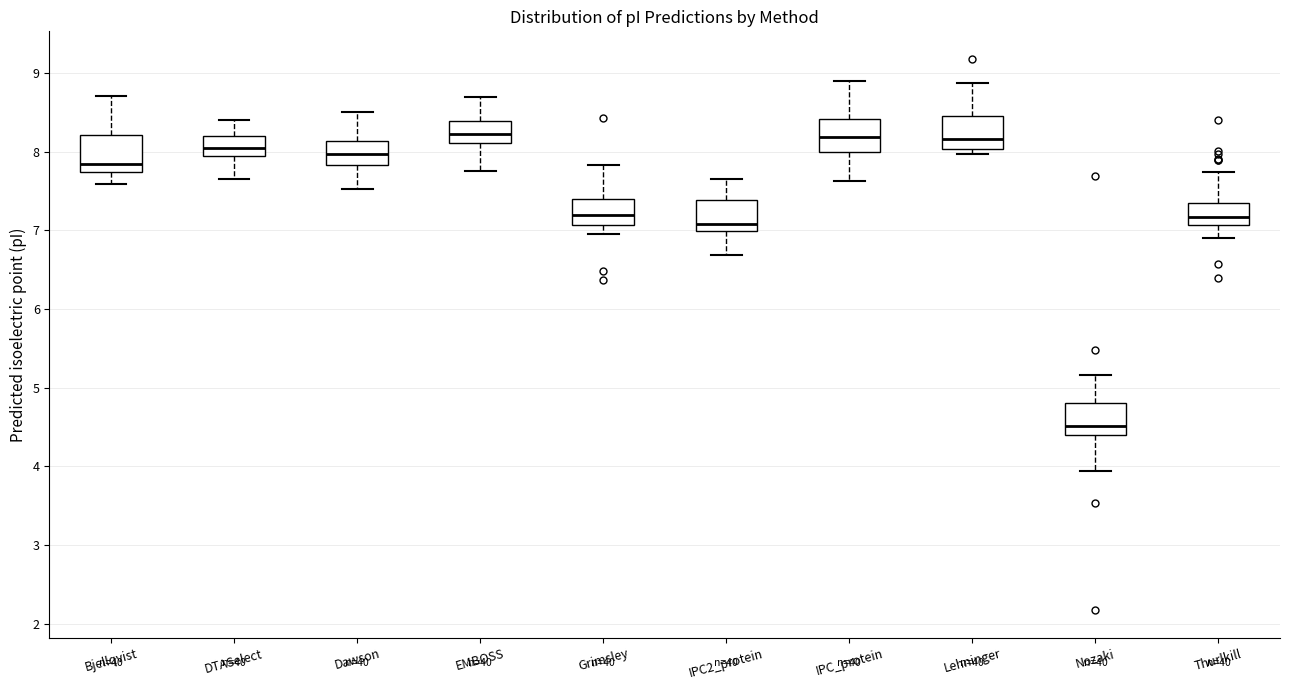

Reading left to right, read every box against the y-axis: the position of its median line, the range the box covers, and the ends of its whiskers. The values are not printed on the chart, so give them approximately, as read against the axis.

Bjellqvist: median 7.8, box 7.7 to 8.2, whiskers 7.6 to 8.7
DTASelect: median 8.1, box 7.9 to 8.2, whiskers 7.7 to 8.4
Dawson: median 8.0, box 7.8 to 8.1, whiskers 7.5 to 8.5
EMBOSS: median 8.2, box 8.1 to 8.4, whiskers 7.8 to 8.7
Grimsley: median 7.2, box 7.1 to 7.4, whiskers 7.0 to 7.8
IPC2_protein: median 7.1, box 7.0 to 7.4, whiskers 6.7 to 7.7
IPC_protein: median 8.2, box 8.0 to 8.4, whiskers 7.6 to 8.9
Lehninger: median 8.2, box 8.0 to 8.4, whiskers 8.0 (just below the box's lower edge) to 8.9
Nozaki: median 4.5, box 4.4 to 4.8, whiskers 3.9 to 5.2
Thurlkill: median 7.2, box 7.1 to 7.3, whiskers 6.9 to 7.7